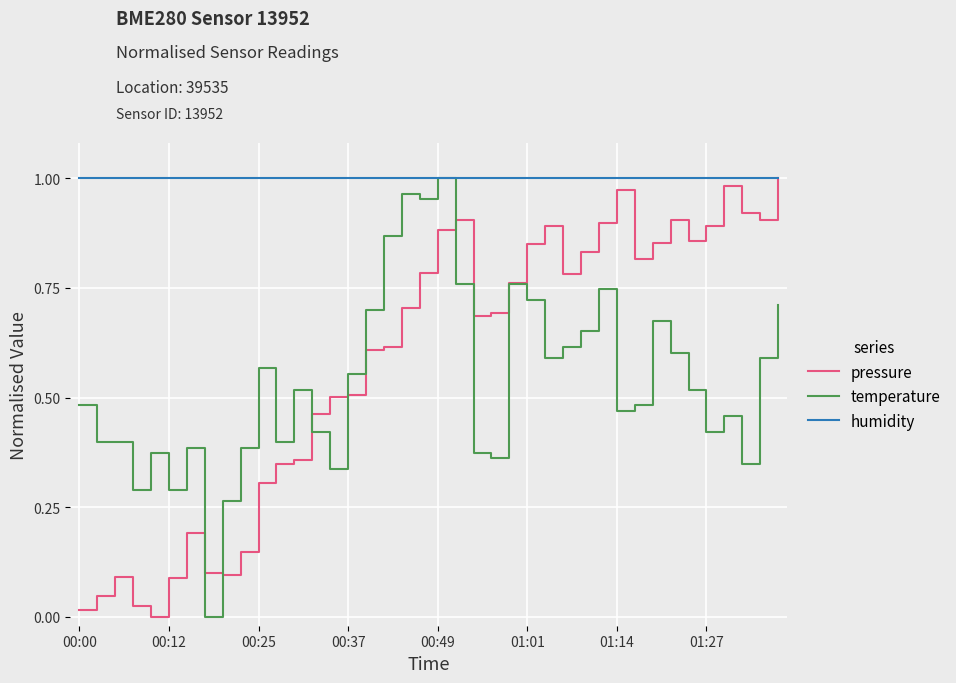

How many lines are shown in the chart?

3